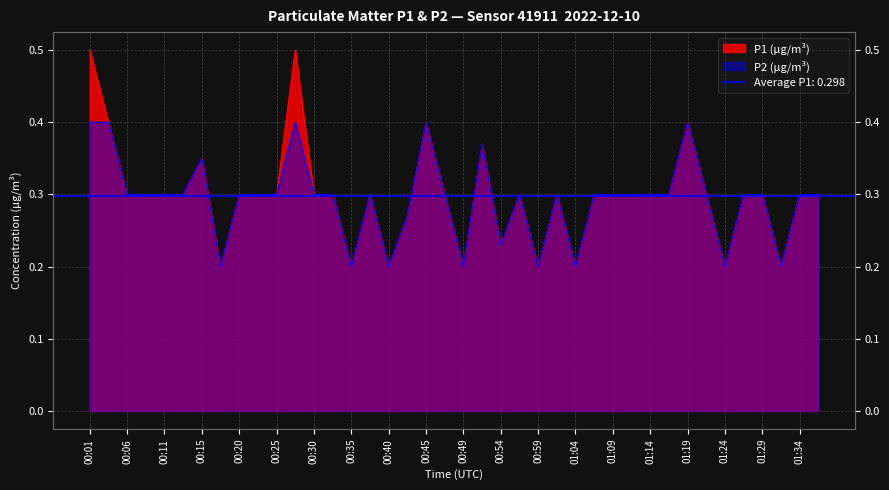

In P2, how many points are lower than both neighbors (excluding endpoints)?

9